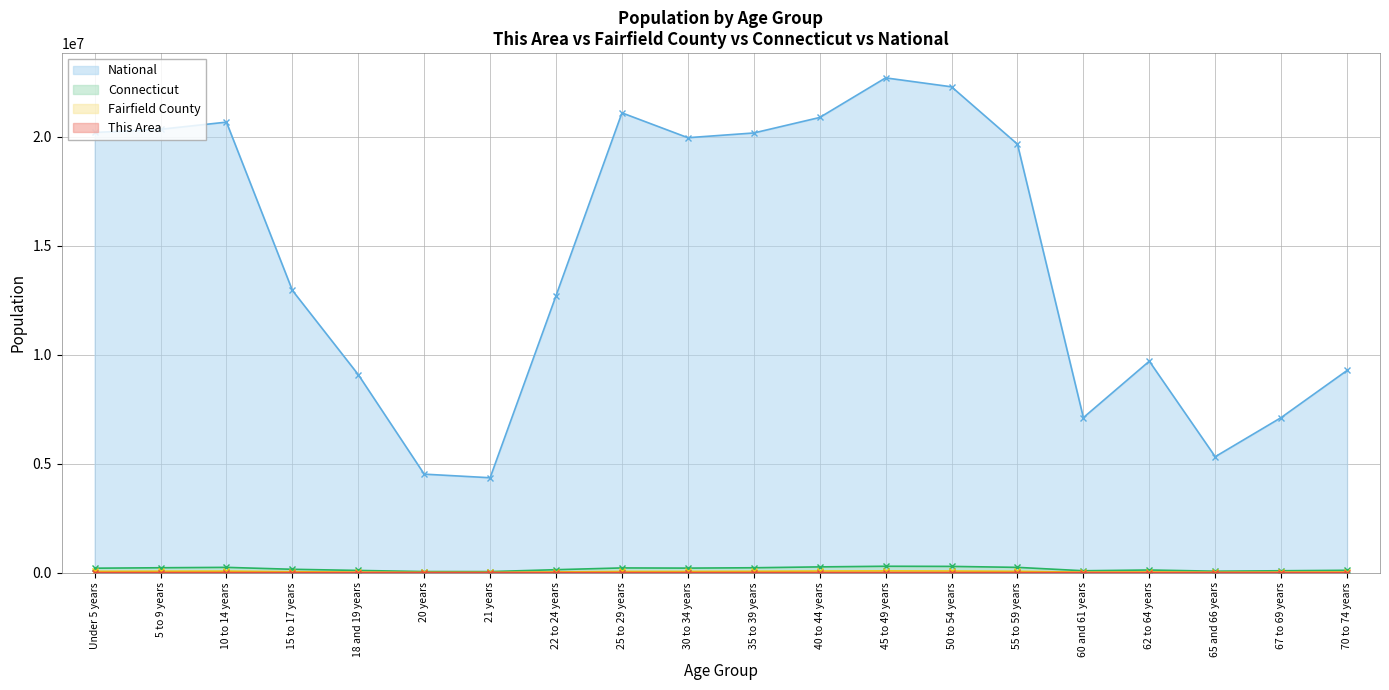

At which category does National reach its first local valley?

21 years